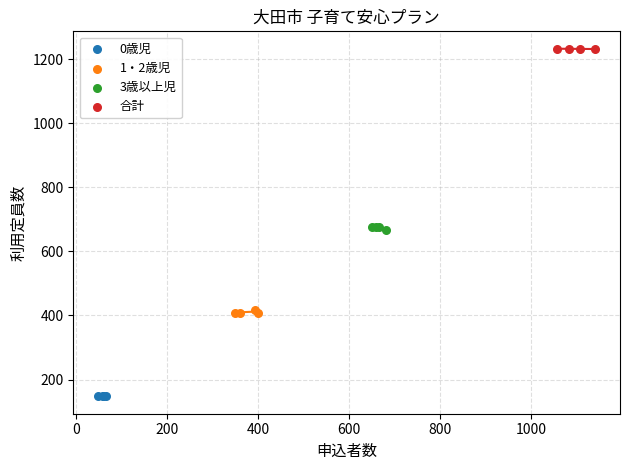

Which series reaches the maximum Y coordinate?

合計